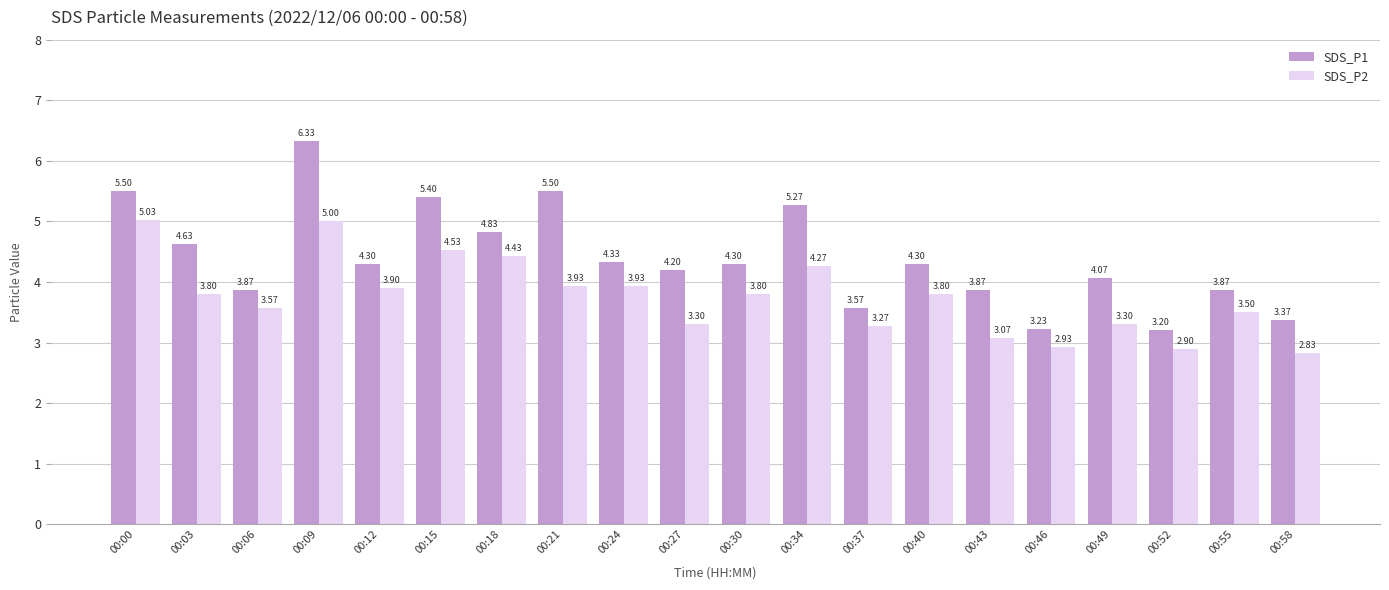

What is the value of the SDS_P1 bar at the 18th from the left?

3.2